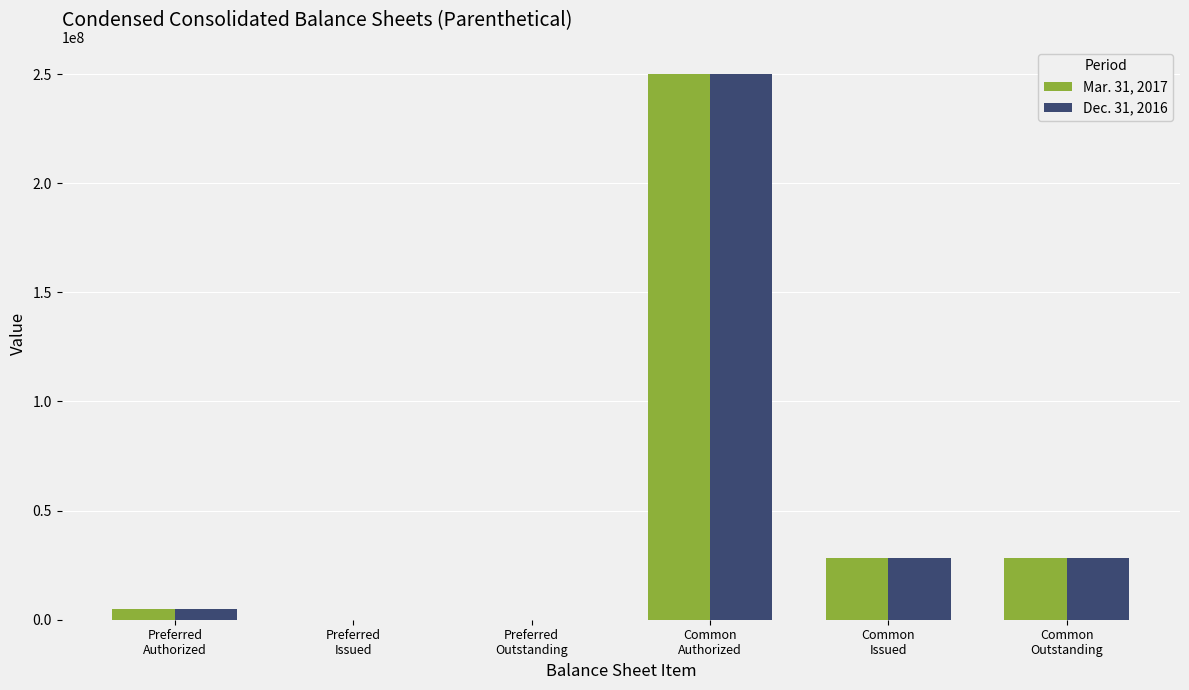

What is the maximum value shown in the chart?

250000000